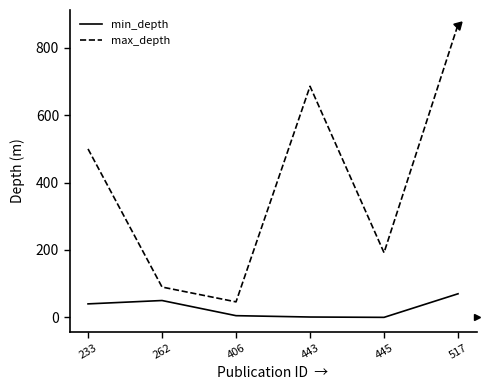

Is the value of min_depth at 233 greater than the value of max_depth at 233?

No